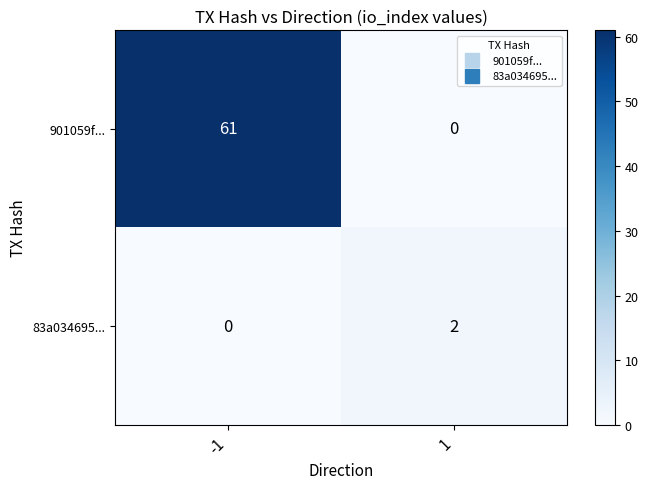

Is the value of 901059f... at -1 greater than the value of 83a034695... at -1?

Yes